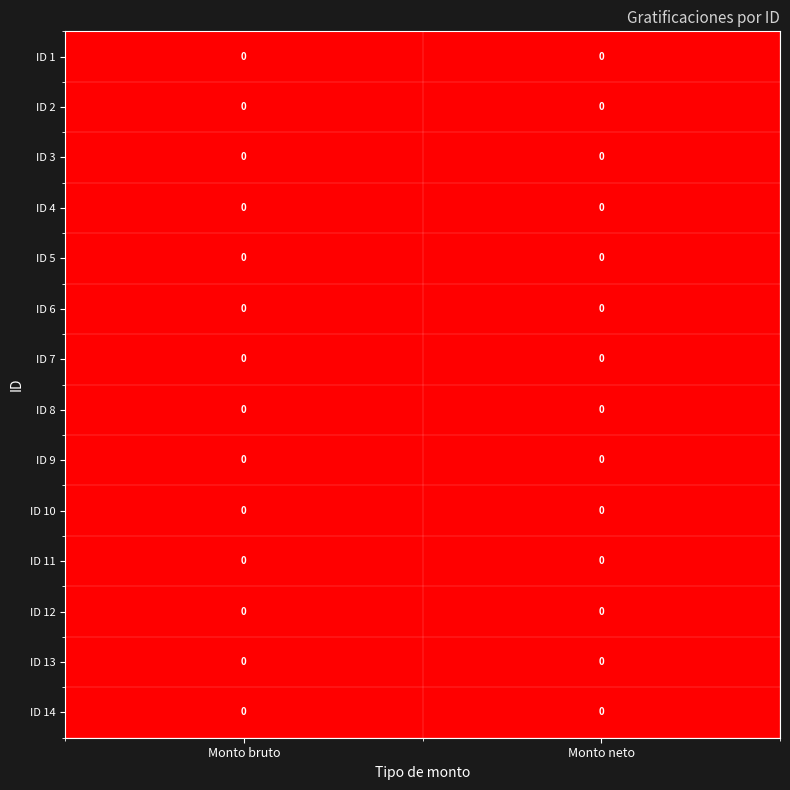

Rank the categories by ID 6 value from highest to lowest.

Monto neto, Monto bruto